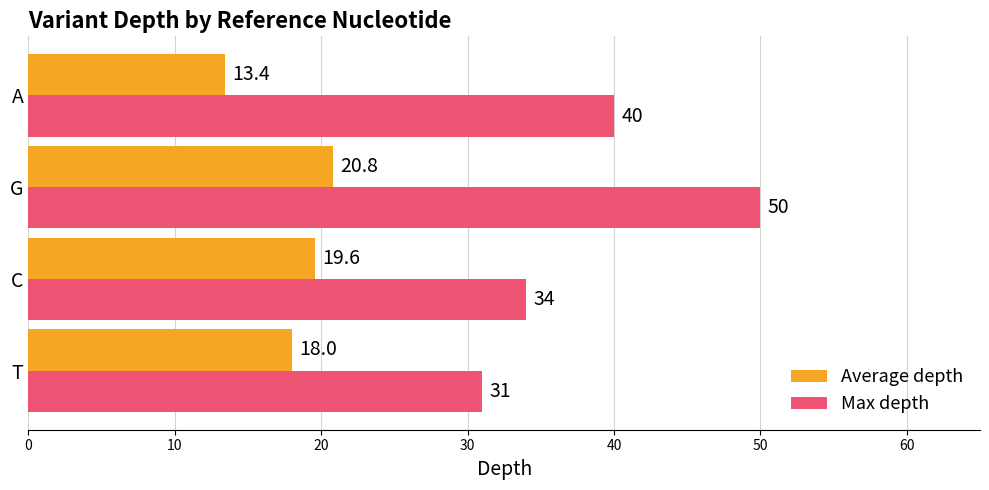

At which category does the chart reach its peak across all series?

G